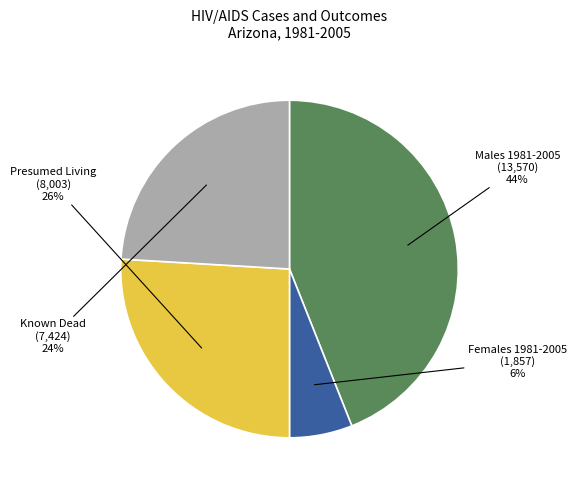

To the nearest percent, what is the average slice percentage?

25%